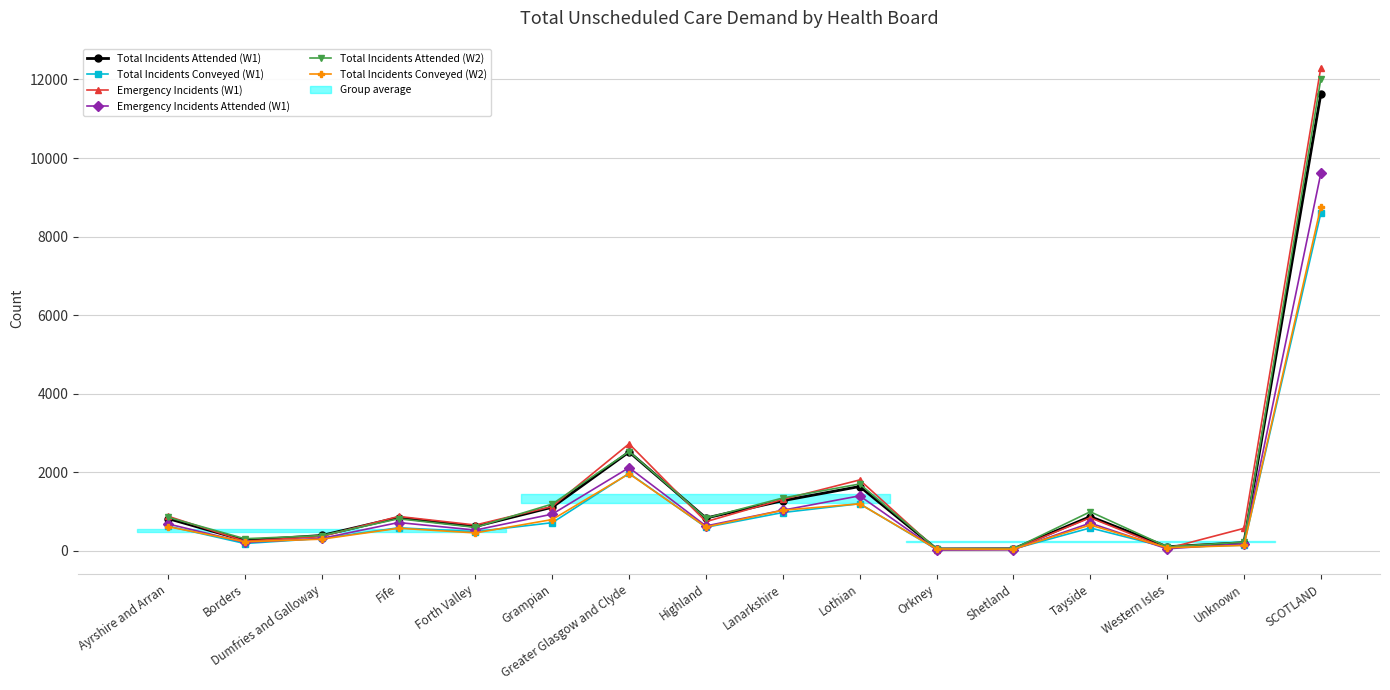

In Total Incidents Attended (W1), how many points are lower than both neighbors (excluding endpoints)?

5